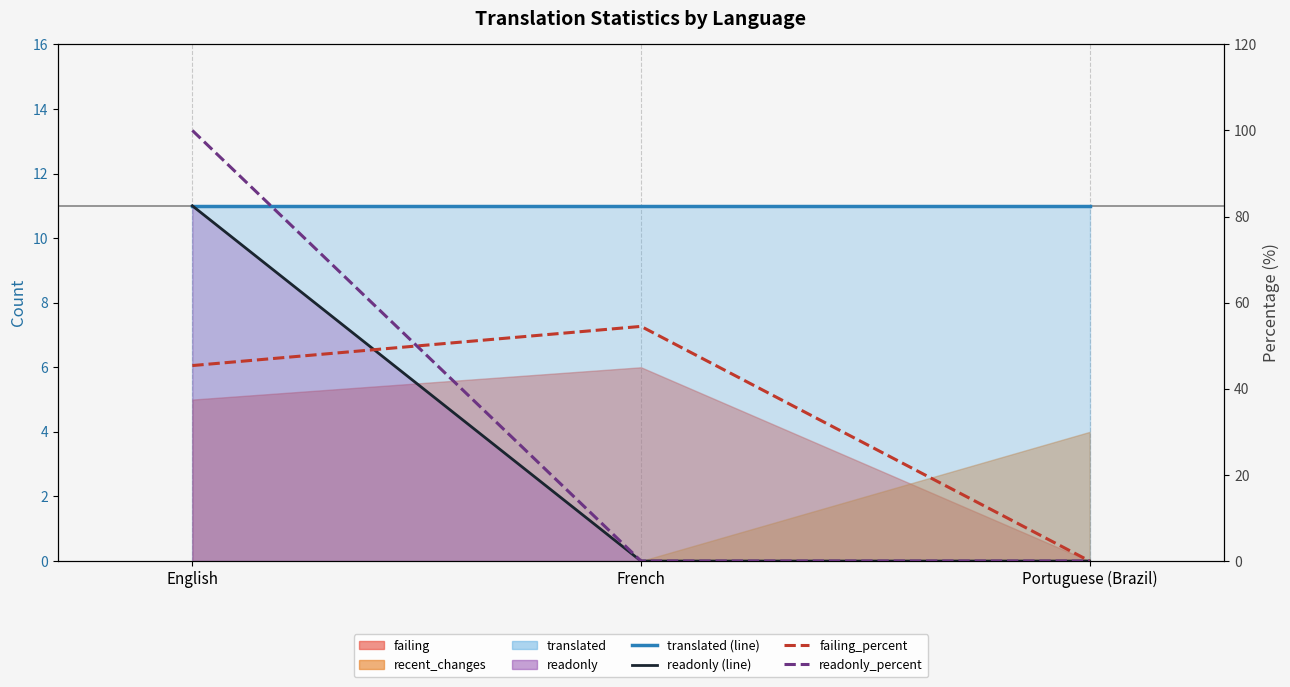

Where is readonly_percent nearest to the value 50?

English